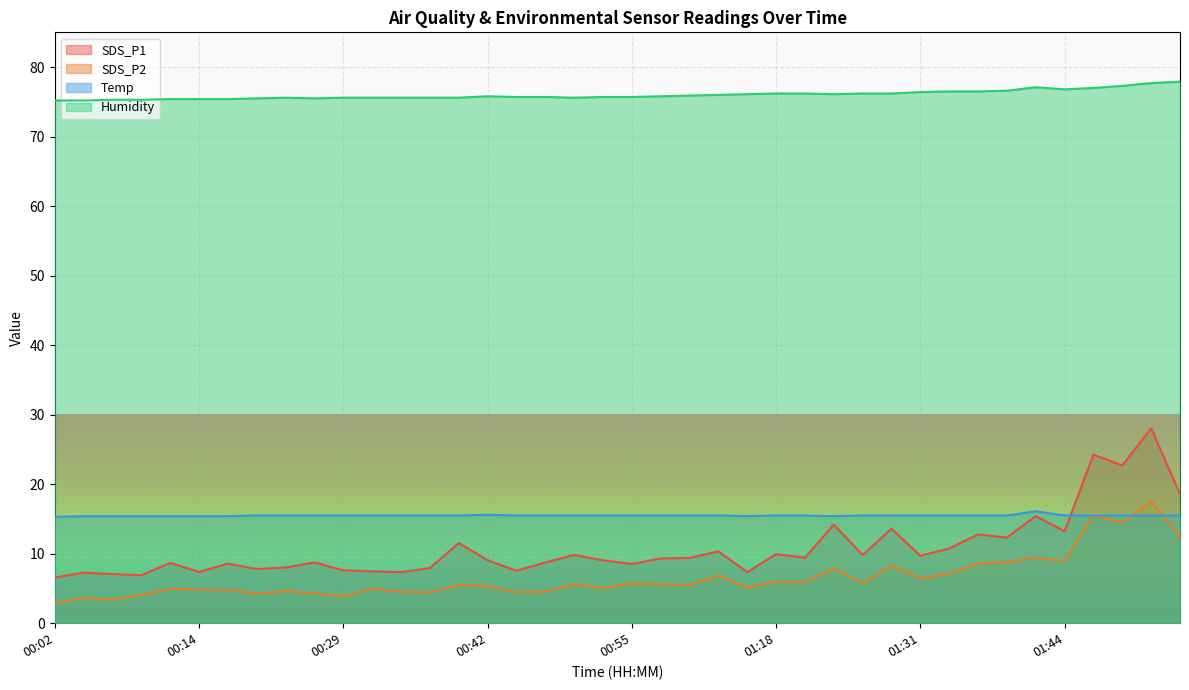

What is the difference between the SDS_P2 values at 00:34 and 01:29?

3.8